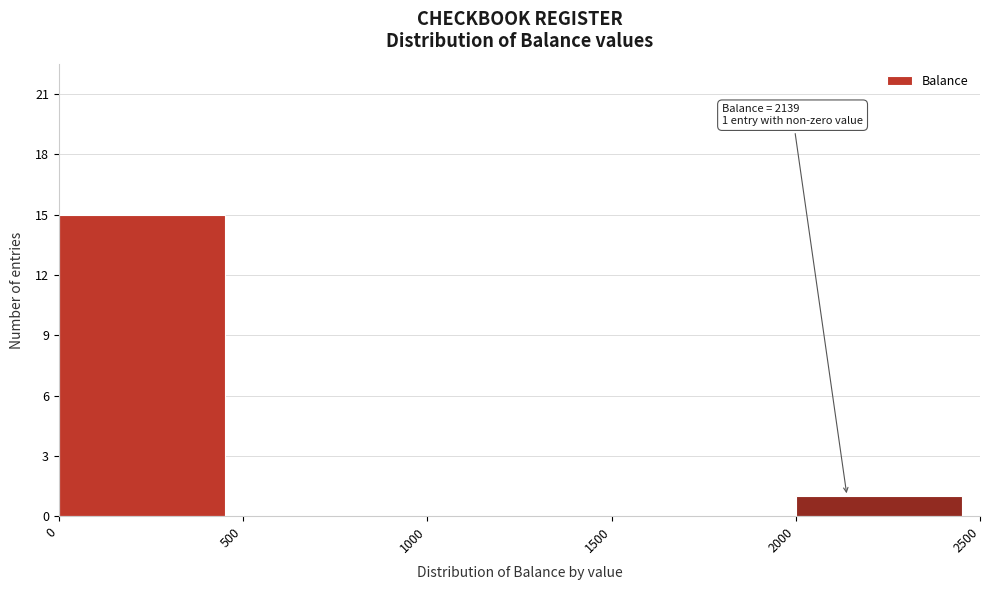

Which range on the x-axis has the tallest bar?

0 to 500